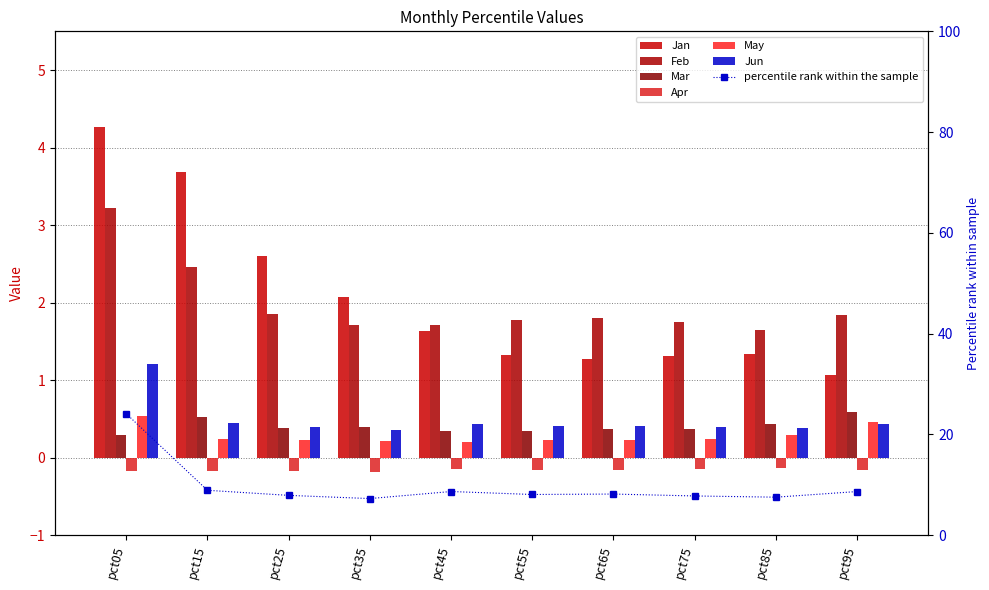

Reading right to left, extract all data points from this chart.

Jan: pct95=1.1	pct85=1.3	pct75=1.3	pct65=1.3	pct55=1.3	pct45=1.6	pct35=2.1	pct25=2.6	pct15=3.7	pct05=4.3
Feb: pct95=1.8	pct85=1.7	pct75=1.7	pct65=1.8	pct55=1.8	pct45=1.7	pct35=1.7	pct25=1.9	pct15=2.5	pct05=3.2
Mar: pct95=0.6	pct85=0.4	pct75=0.4	pct65=0.4	pct55=0.3	pct45=0.4	pct35=0.4	pct25=0.4	pct15=0.5	pct05=0.3
Apr: pct95=-0.2	pct85=-0.1	pct75=-0.1	pct65=-0.2	pct55=-0.2	pct45=-0.2	pct35=-0.2	pct25=-0.2	pct15=-0.2	pct05=-0.2
May: pct95=0.5	pct85=0.3	pct75=0.2	pct65=0.2	pct55=0.2	pct45=0.2	pct35=0.2	pct25=0.2	pct15=0.2	pct05=0.5
Jun: pct95=0.4	pct85=0.4	pct75=0.4	pct65=0.4	pct55=0.4	pct45=0.4	pct35=0.4	pct25=0.4	pct15=0.4	pct05=1.2